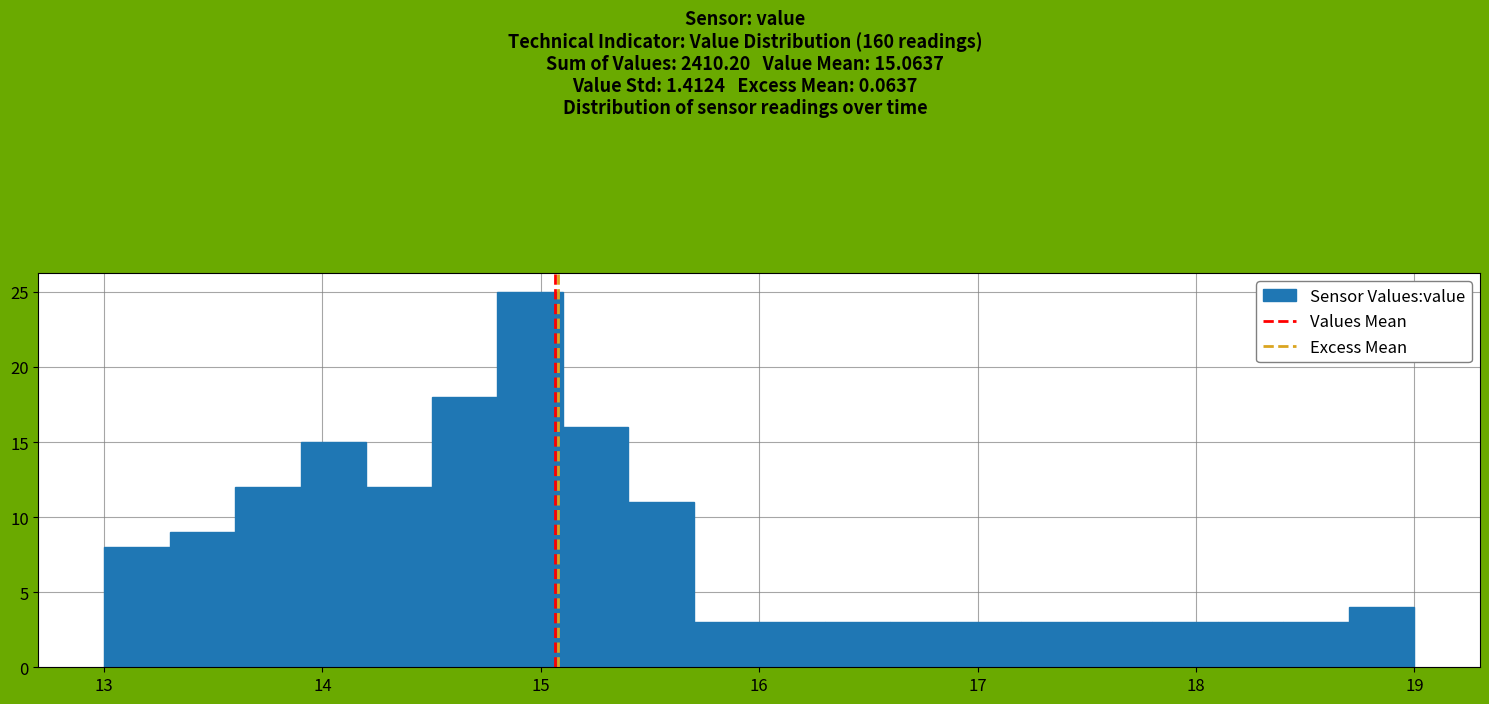

Around what value on the x-axis is the tallest bar? Give the approximate position of its centre, as read against the axis.

15.0